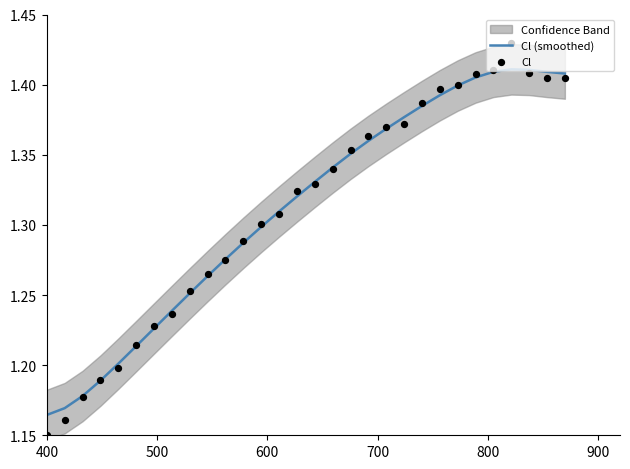

Which series has the largest Y range (max minus min)?

Cl